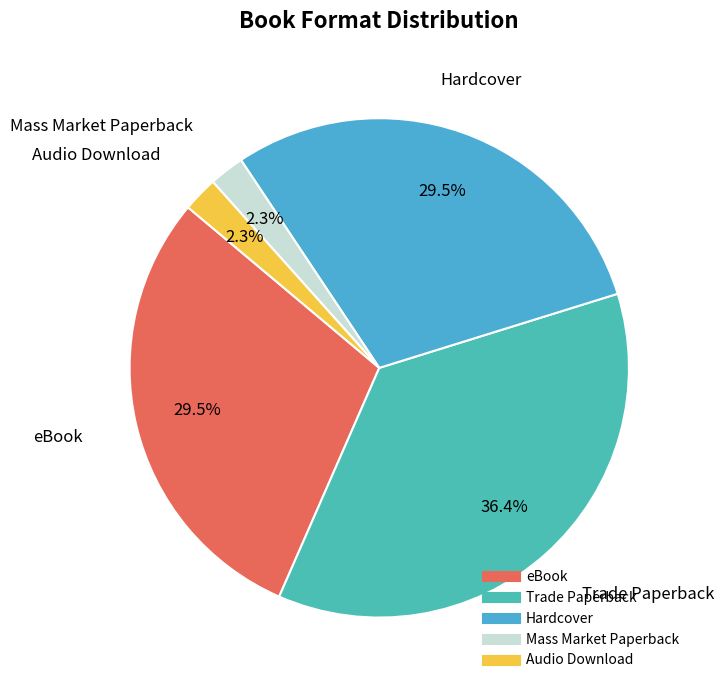

Which has a higher value, Trade Paperback or eBook?

Trade Paperback